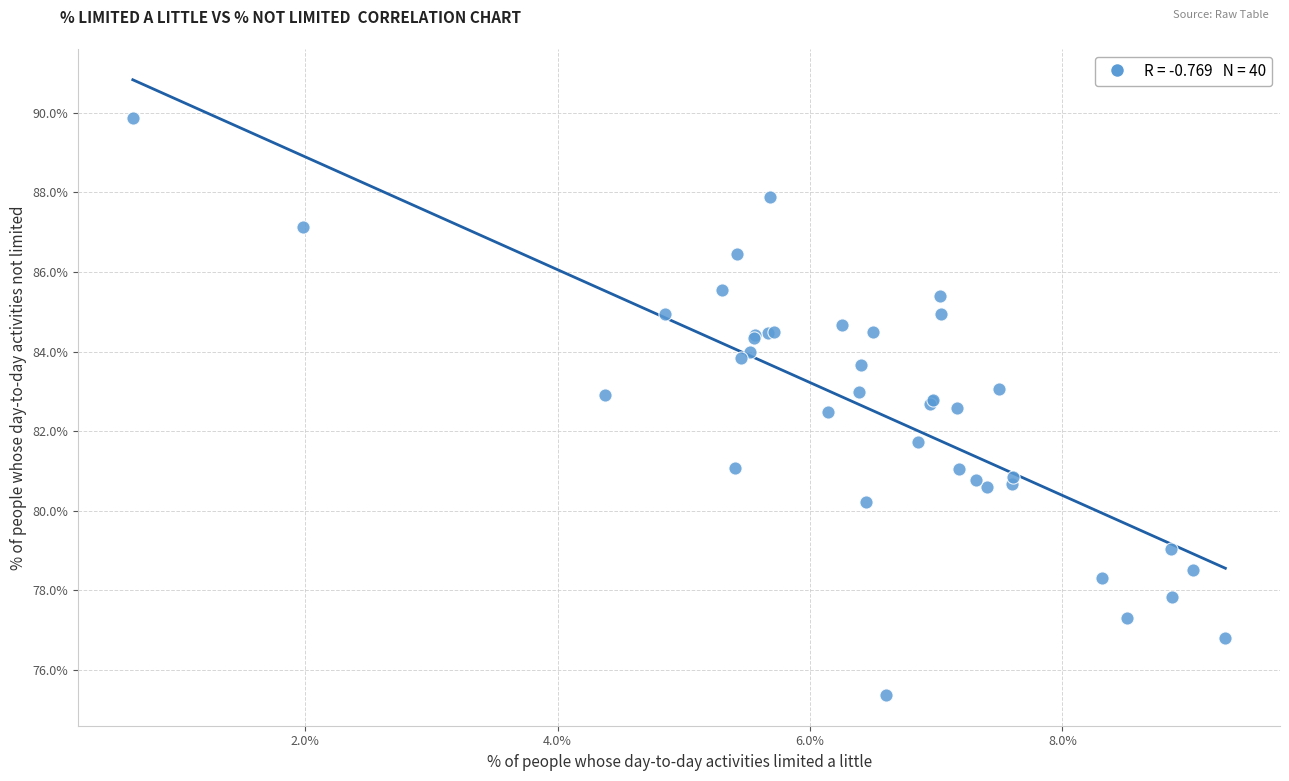

What Y value in the scatter plot is closest to 82?

81.7